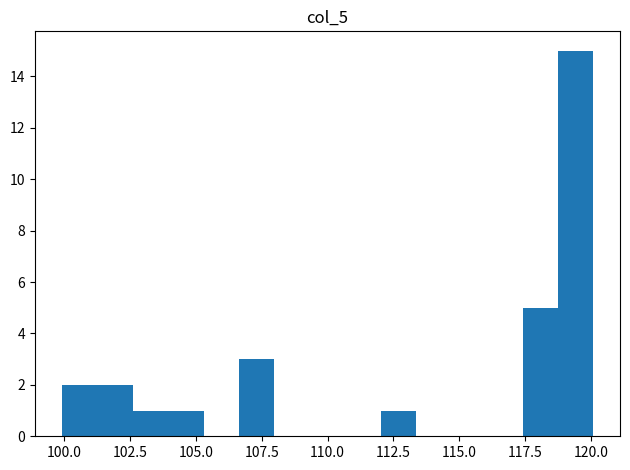

Read against the x-axis, roughly where is the centre of the tallest bar?

119.5